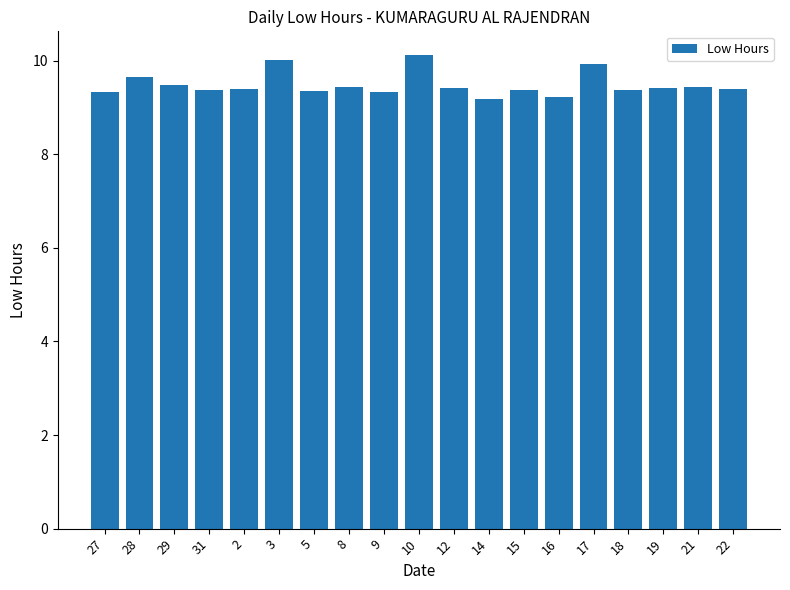

The value at 31 is 9.4. True or false?

True